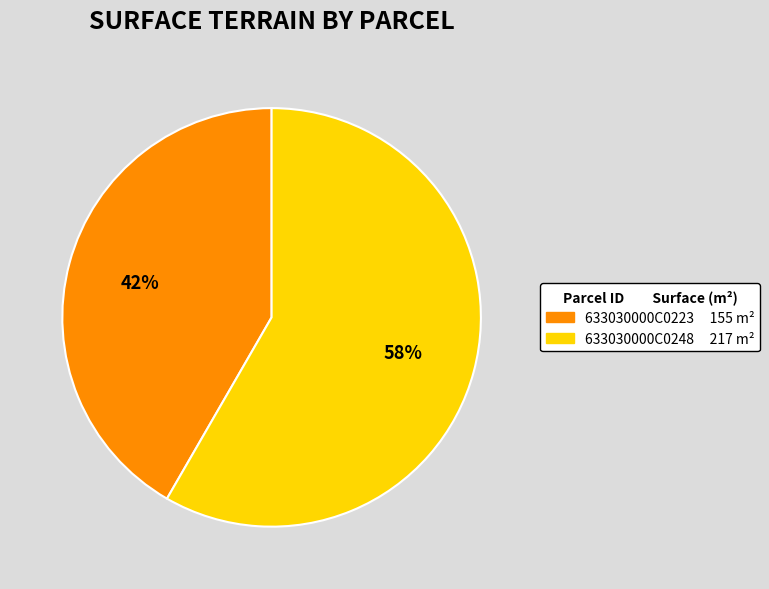

Is 633030000C0248 the majority of the pie?

Yes